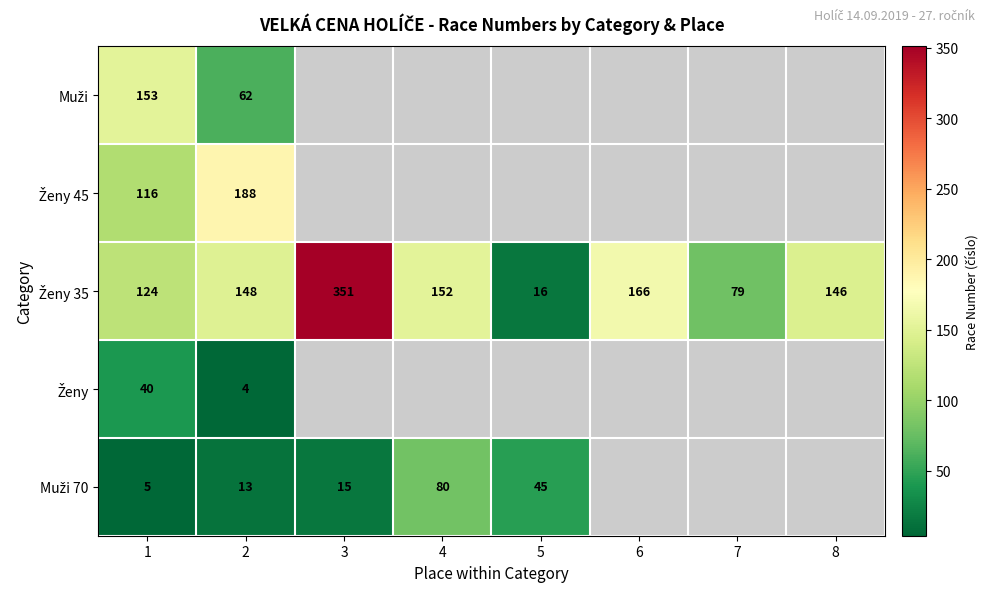

What is the total value across all series at 2?

415